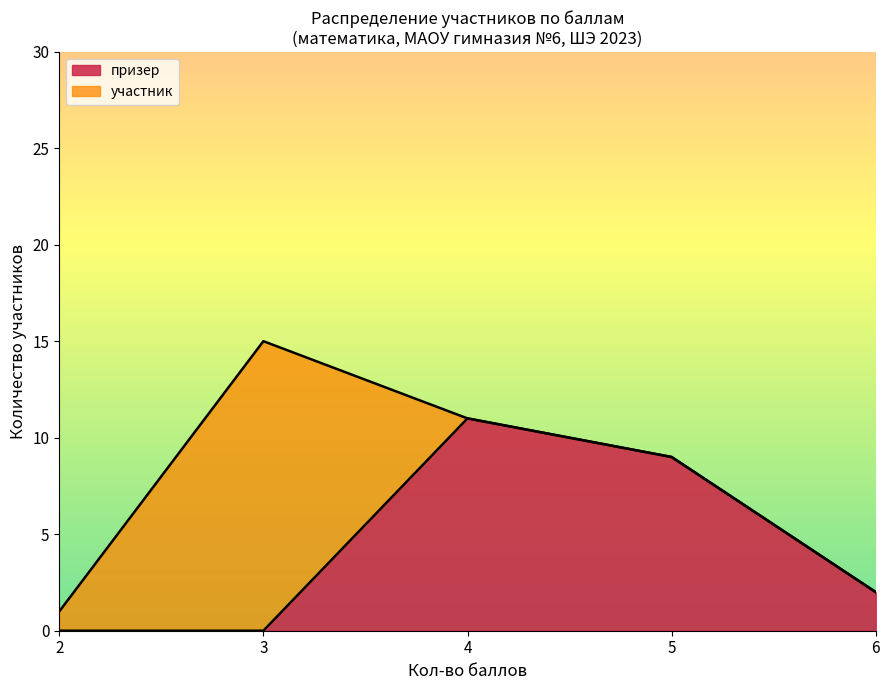

What are all the series names shown in the legend?

призер, участник